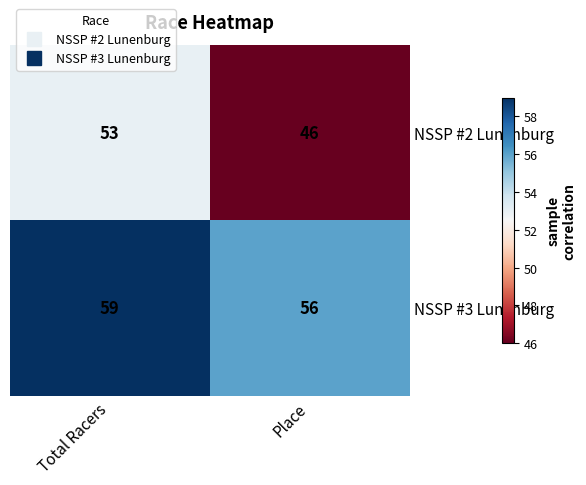

Which category has the lowest value across all series?

Place